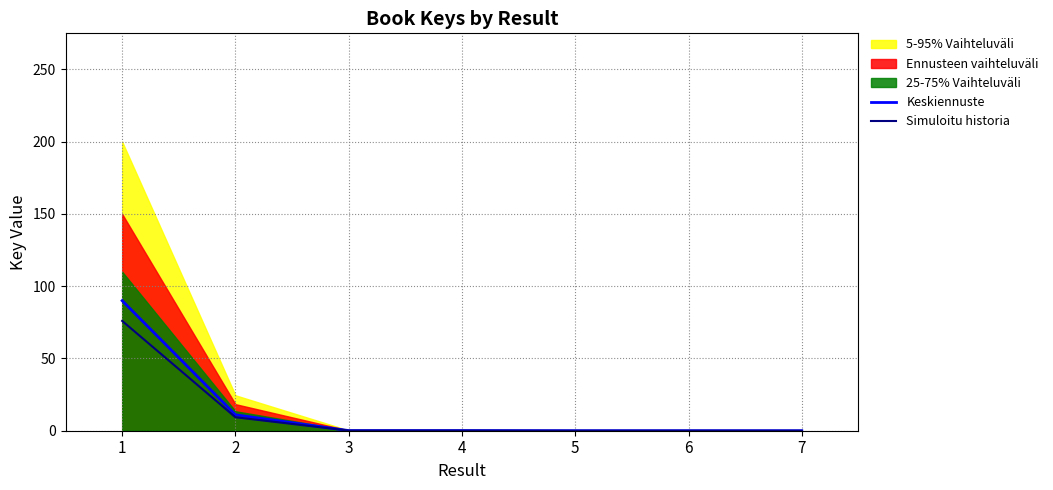

True or false: Keskiennuste and Simuloitu historia intersect in this chart.

False